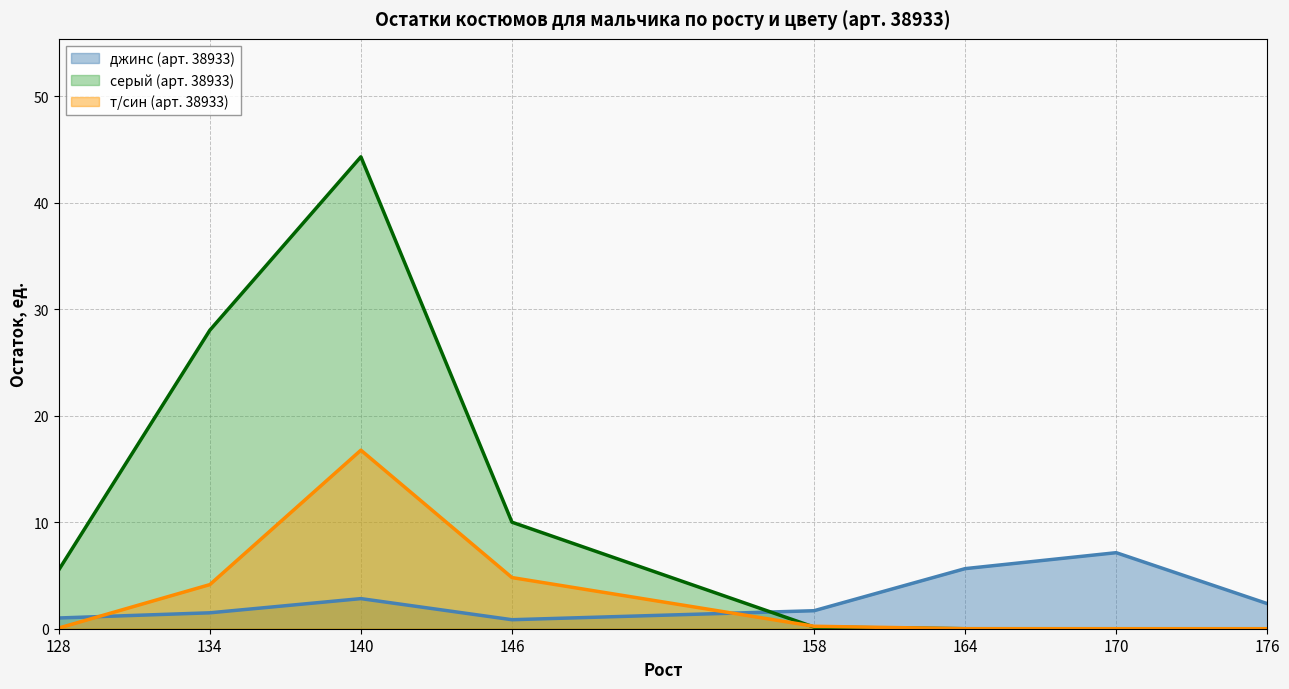

True or false: Остаток, ед (т/син) has more than 2 points higher than both neighbors.

False